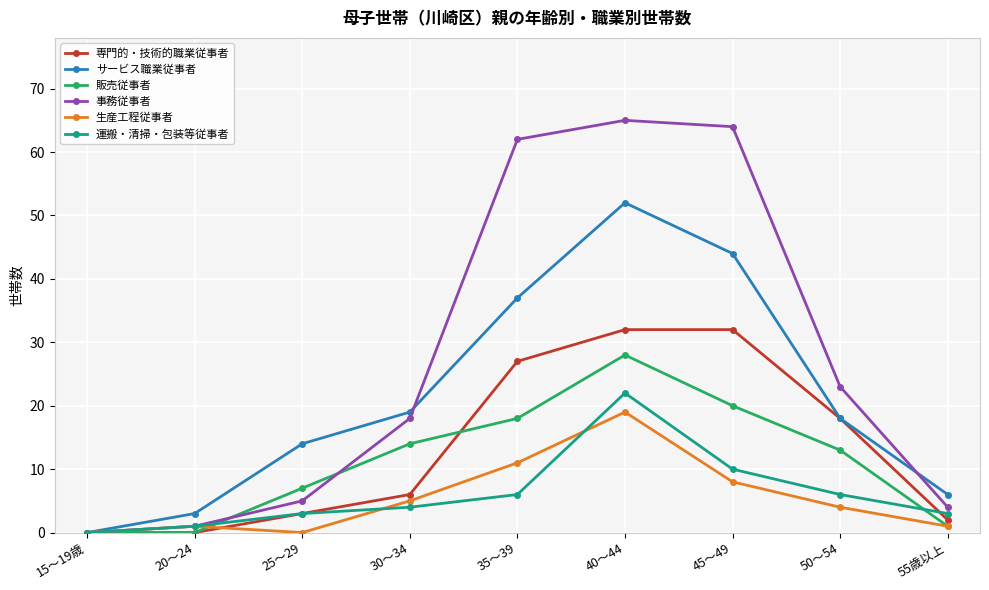

Where is the first local maximum for サービス職業従事者?

40～44